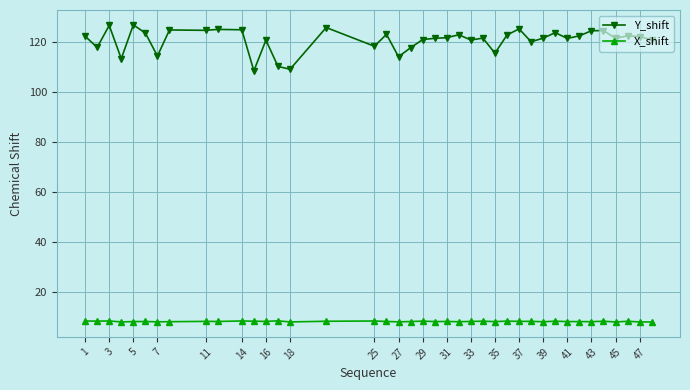

What is the maximum value shown in the chart?

126.7